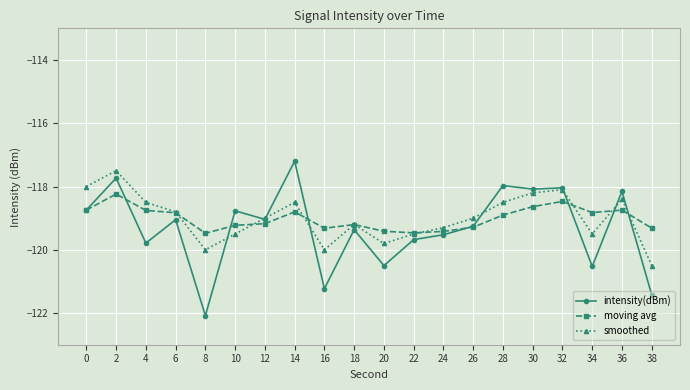

True or false: smoothed has more than 2 interior local peaks.

True